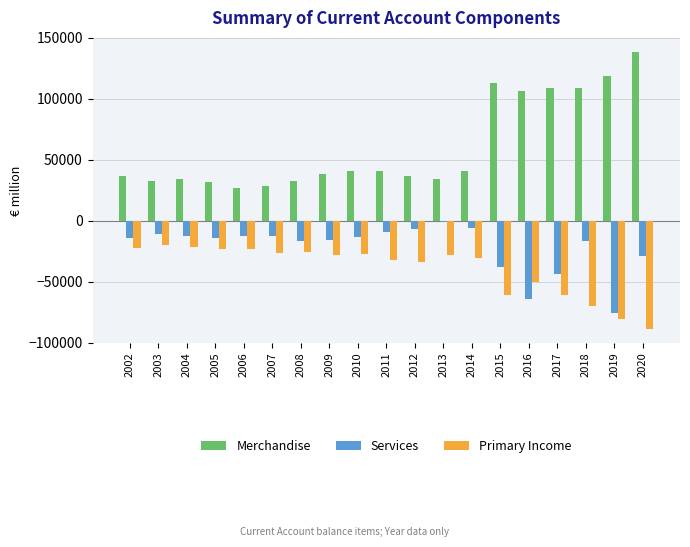

At which category does the chart reach its peak across all series?

2020